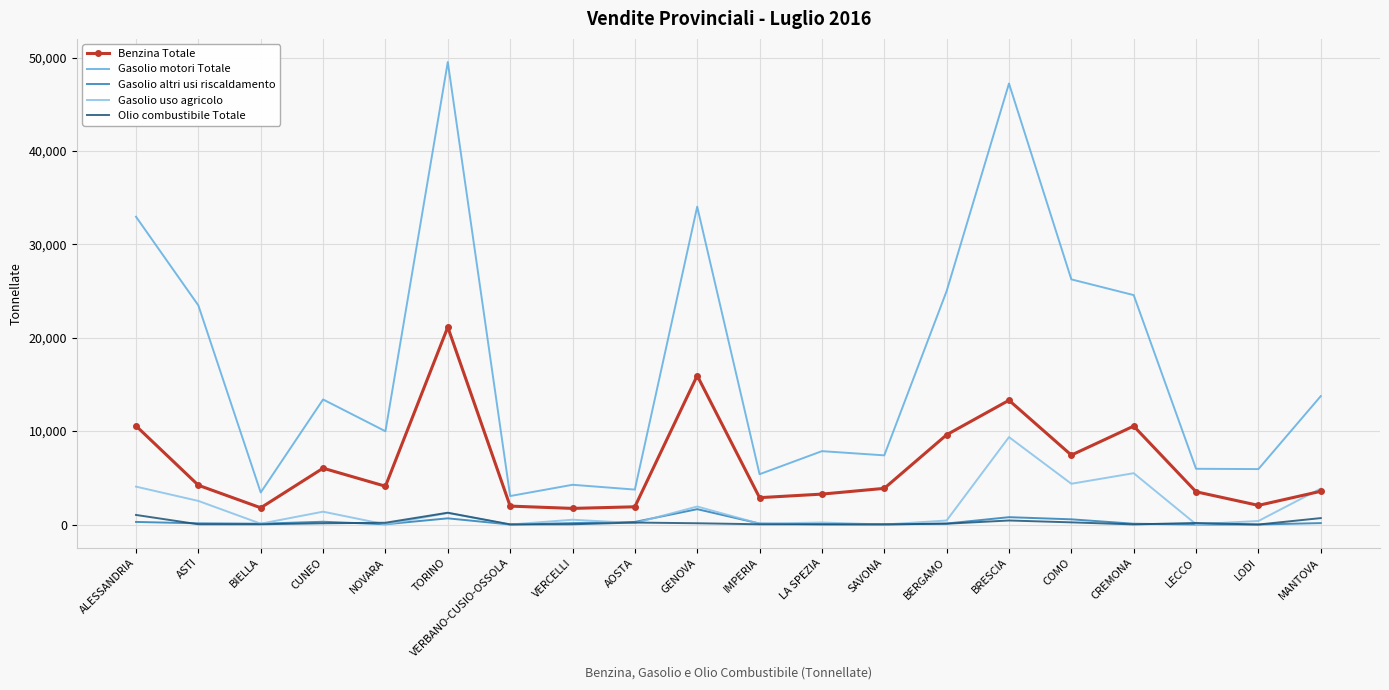

What position from the right is CREMONA?

4